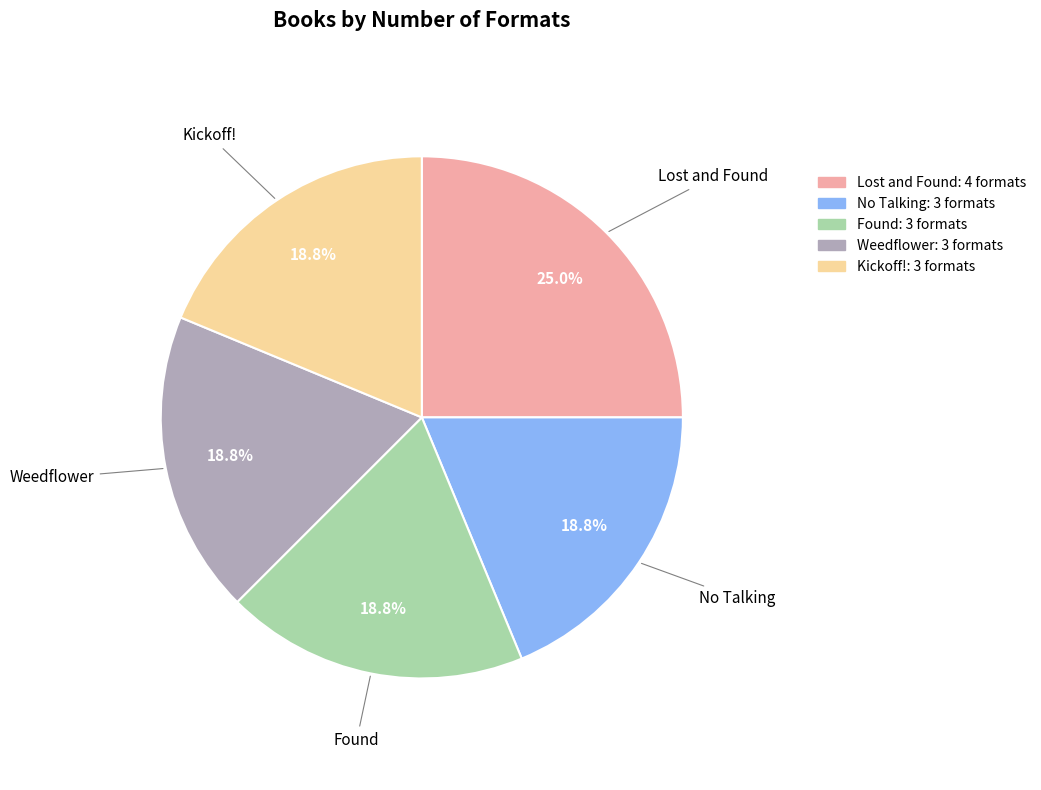

What is the change in value from Lost and Found to Found?

-1